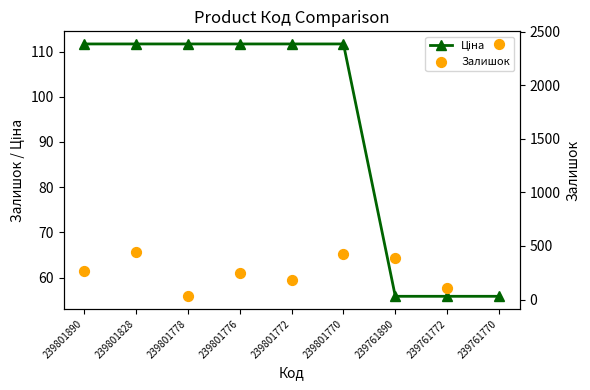

Which series contains the highest Y value?

Залишок